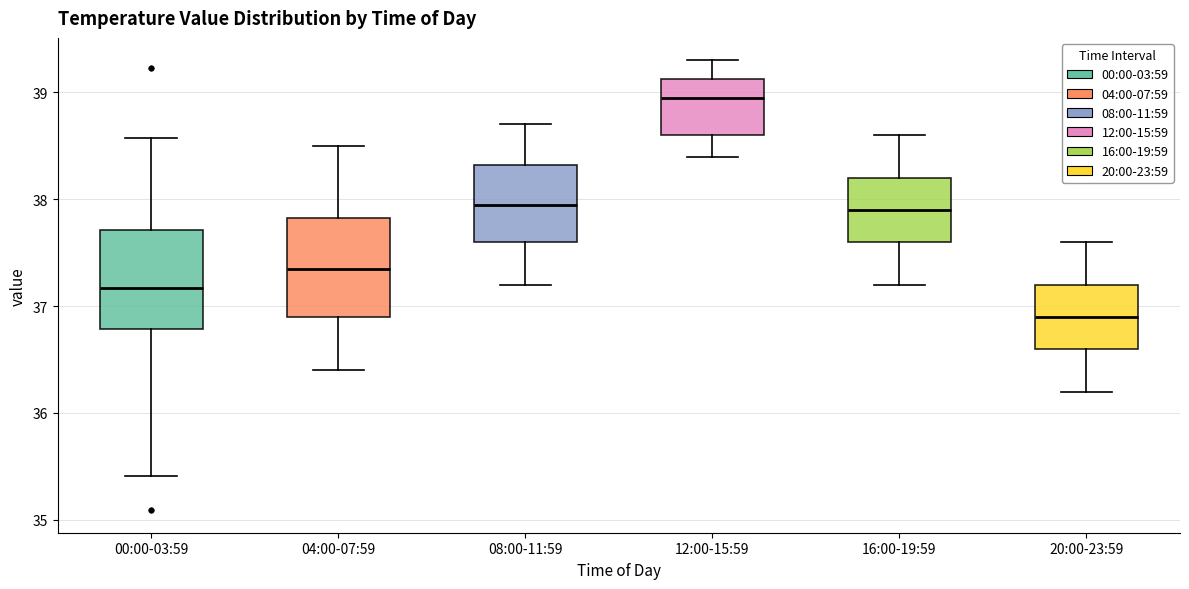

Reading left to right, transcribe this box plot: for each box, give where its median line is, the range the box spans, and where its two whiskers end, as read against the y-axis. The values are not printed on the chart, so give them approximately, as read against the axis.

00:00-03:59: median 37.2, box 36.8 to 37.7, whiskers 35.4 to 38.6
04:00-07:59: median 37.4, box 36.9 to 37.8, whiskers 36.4 to 38.5
08:00-11:59: median 38.0, box 37.6 to 38.3, whiskers 37.2 to 38.7
12:00-15:59: median 39.0, box 38.6 to 39.1, whiskers 38.4 to 39.3
16:00-19:59: median 37.9, box 37.6 to 38.2, whiskers 37.2 to 38.6
20:00-23:59: median 36.9, box 36.6 to 37.2, whiskers 36.2 to 37.6